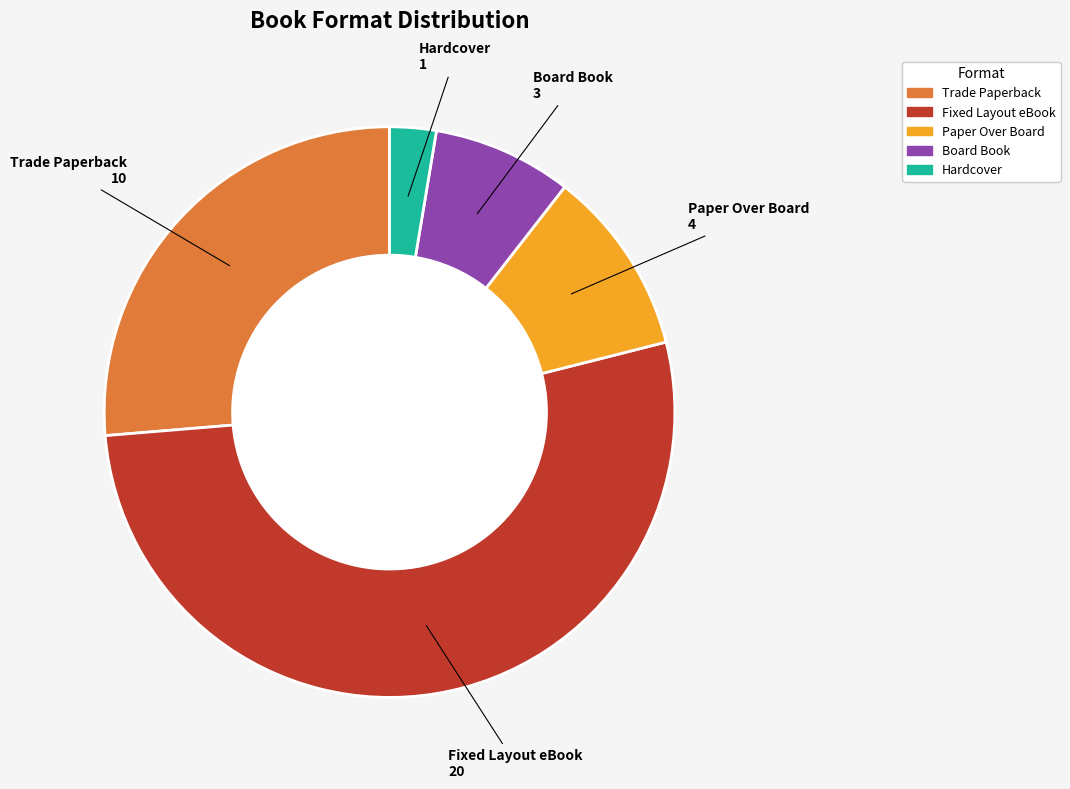

Approximately how many times larger is the value at Hardcover compared to Trade Paperback?

0.1